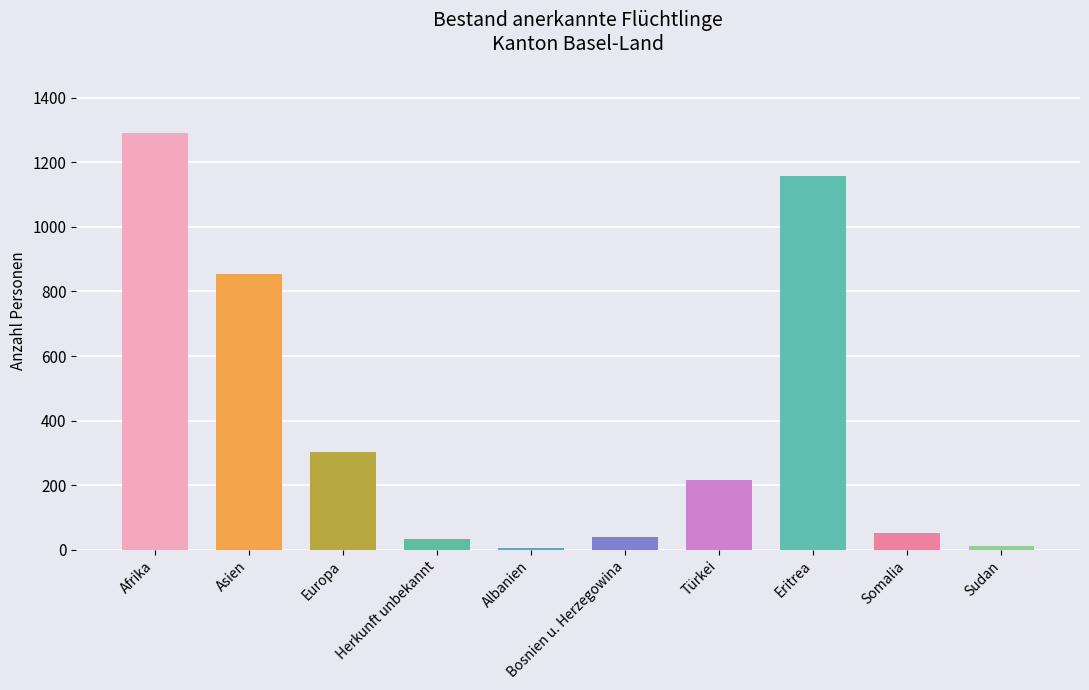

What is the difference between the maximum and second lowest values?

1276